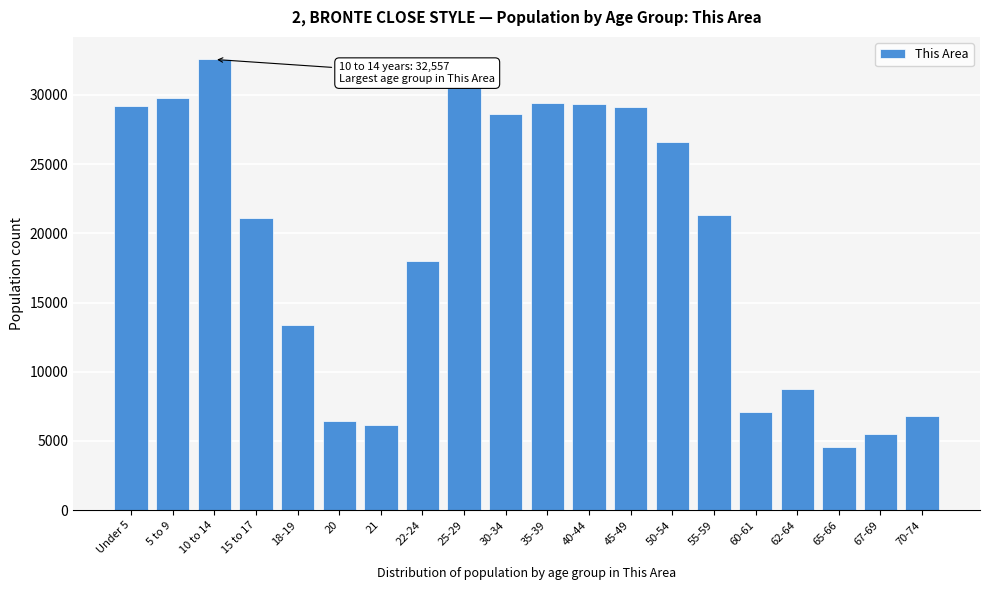

What is the label of the 2nd bar from the left?

5 to 9